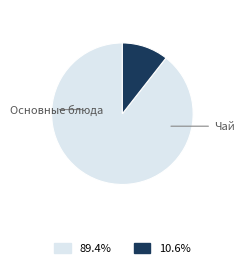

Is there any slice that represents more than half of the pie?

Yes